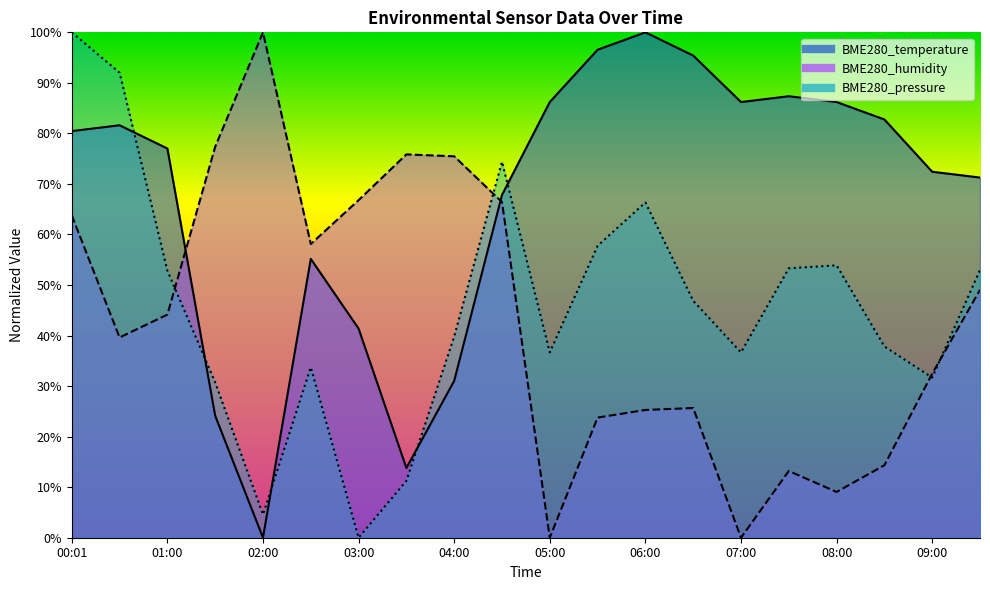

What is the total value across all series at 01:30?

132.2